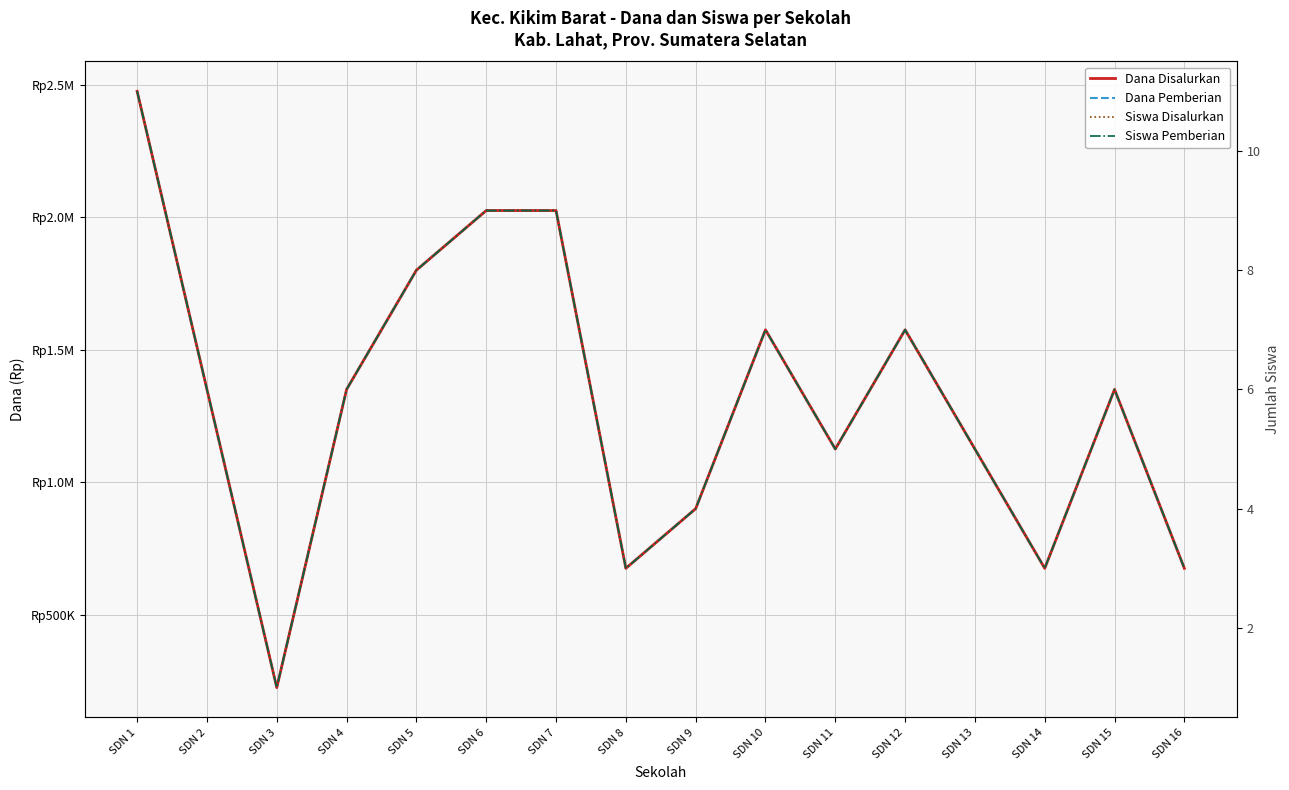

True or false: Dana Pemberian has more than 0 points higher than both neighbors.

True